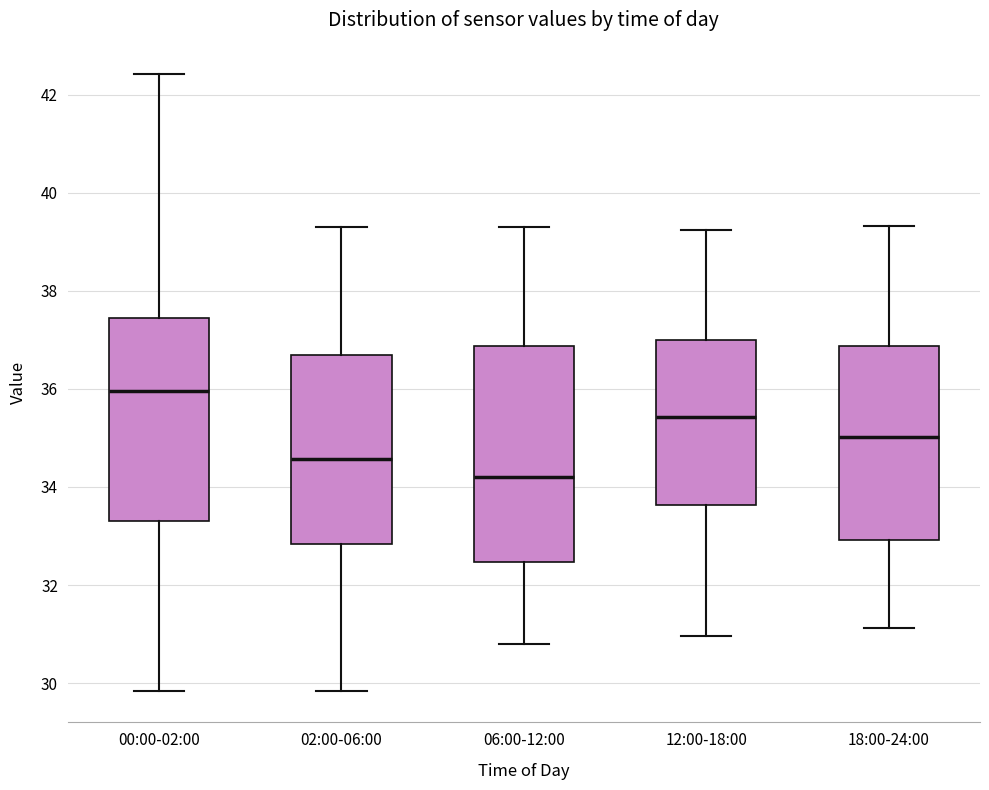

Reading left to right, transcribe this box plot: for each box, give where its median line is, the range the box spans, and where its two whiskers end, as read against the y-axis. The values are not printed on the chart, so give them approximately, as read against the axis.

00:00-02:00: median 36.0, box 33.4 to 37.4, whiskers 29.8 to 42.4
02:00-06:00: median 34.6, box 32.8 to 36.6, whiskers 29.8 to 39.4
06:00-12:00: median 34.2, box 32.4 to 36.8, whiskers 30.8 to 39.4
12:00-18:00: median 35.4, box 33.6 to 37.0, whiskers 31.0 to 39.2
18:00-24:00: median 35.0, box 33.0 to 36.8, whiskers 31.2 to 39.4